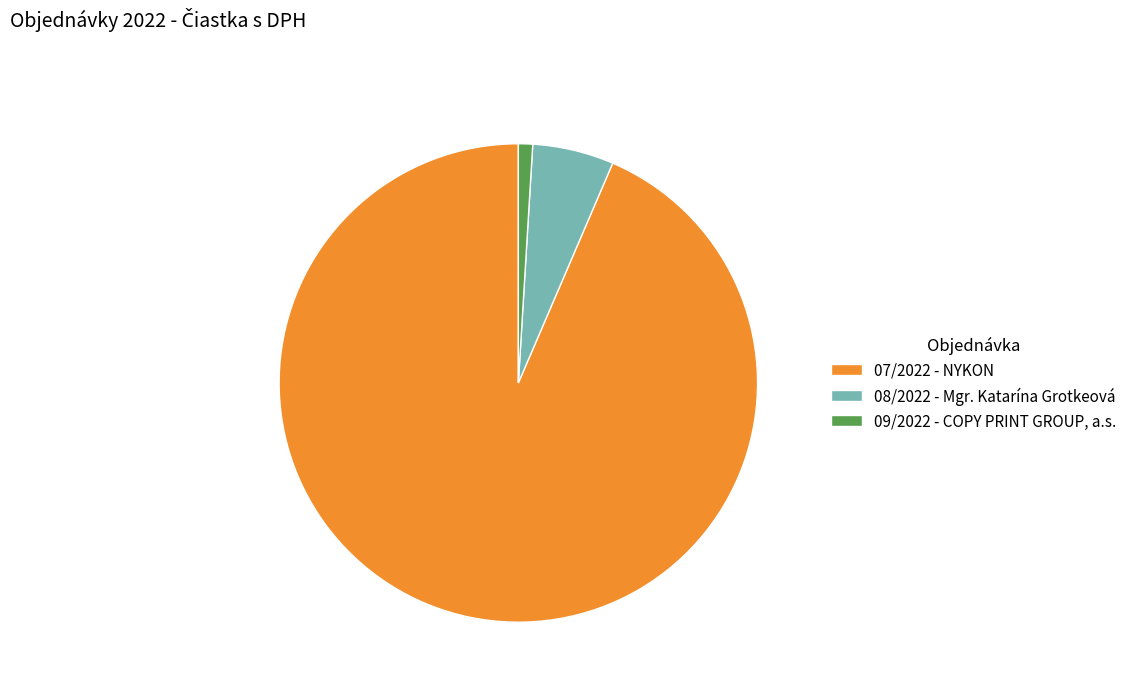

How many segments does this pie chart have?

3